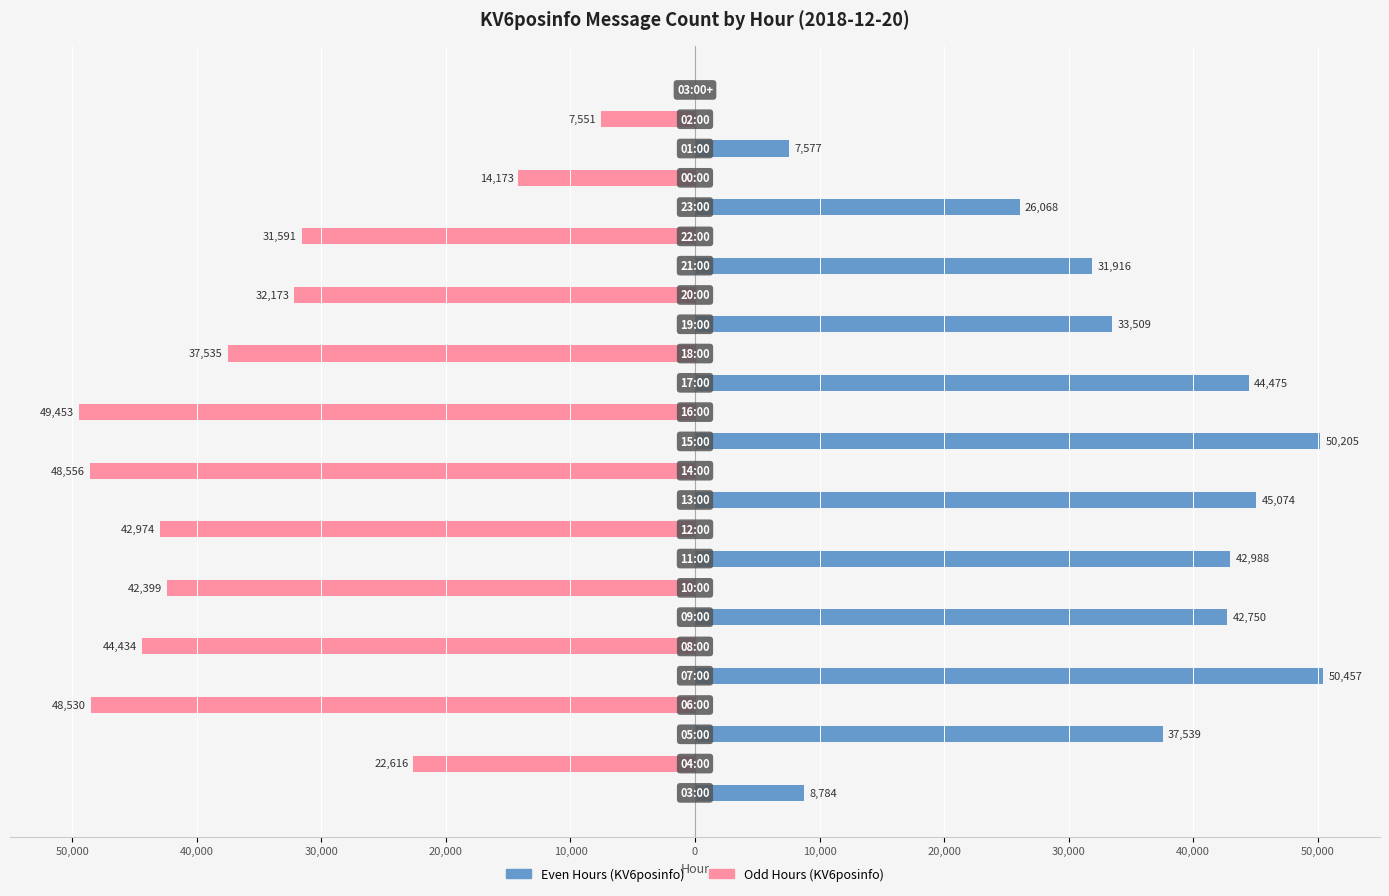

Are the bars grouped side by side (vs. stacked)?

No